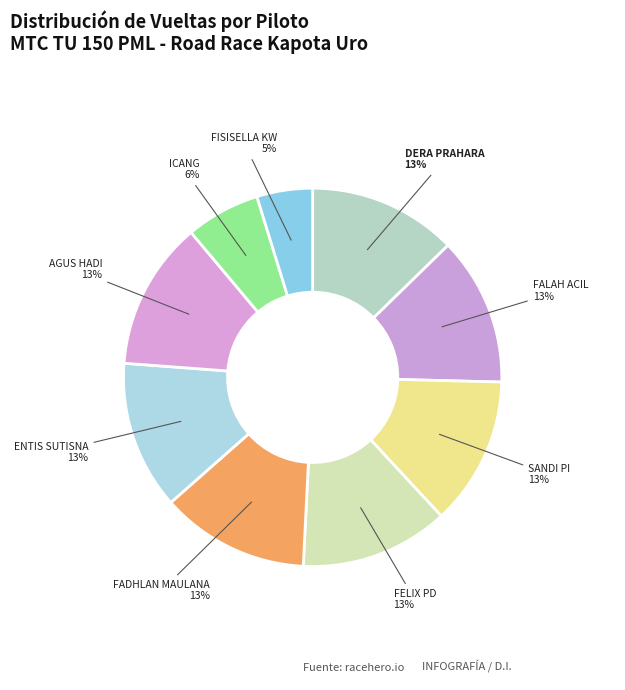

What percentage is the ENTIS SUTISNA slice, to the nearest percent?

13%